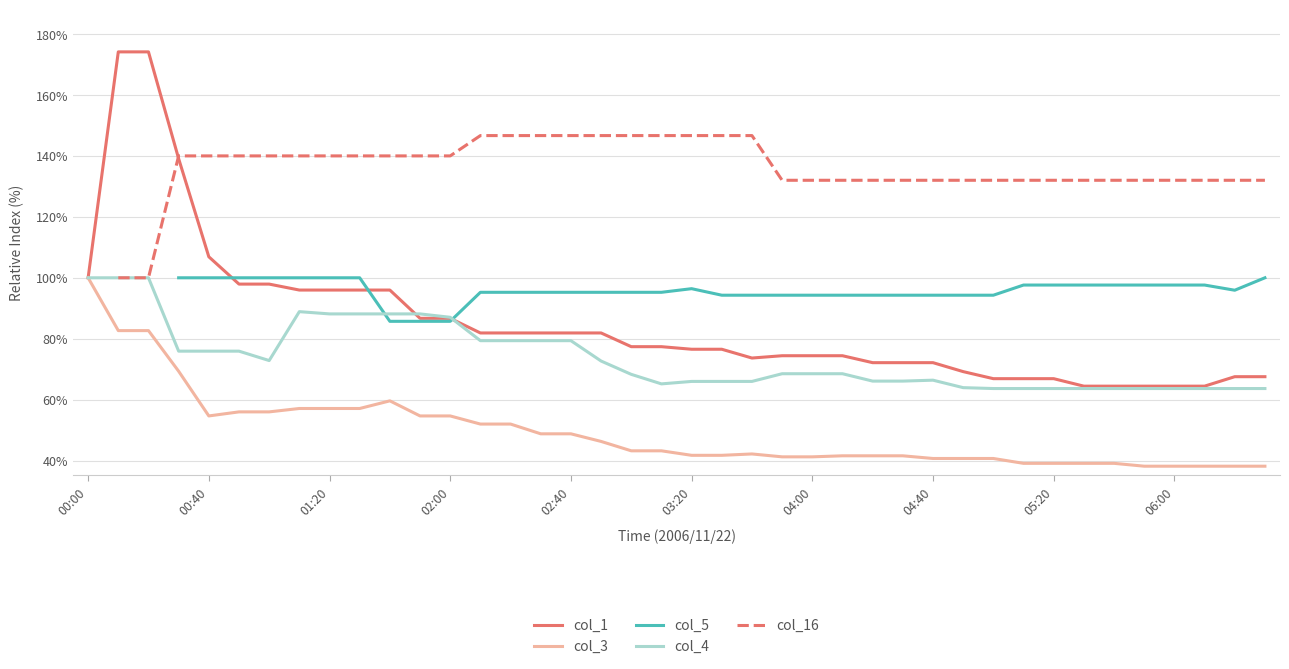

True or false: col_16 has more than 2 points higher than both neighbors.

False